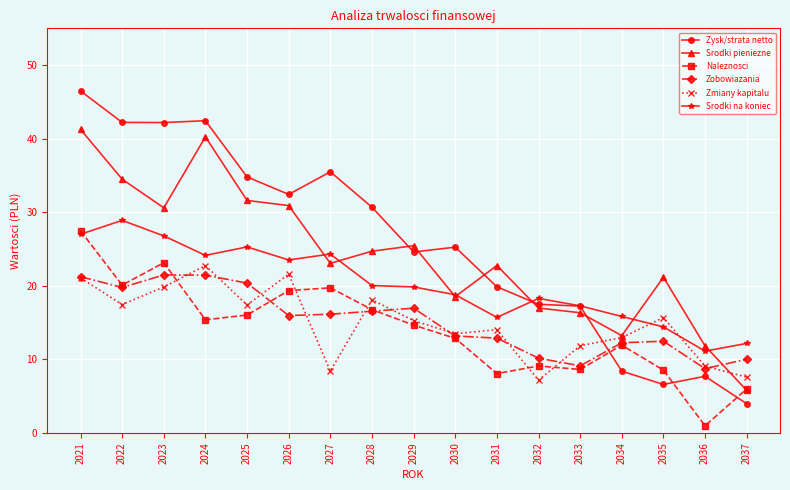

What is the approximate value of Zysk/strata netto at 2029?

24.6